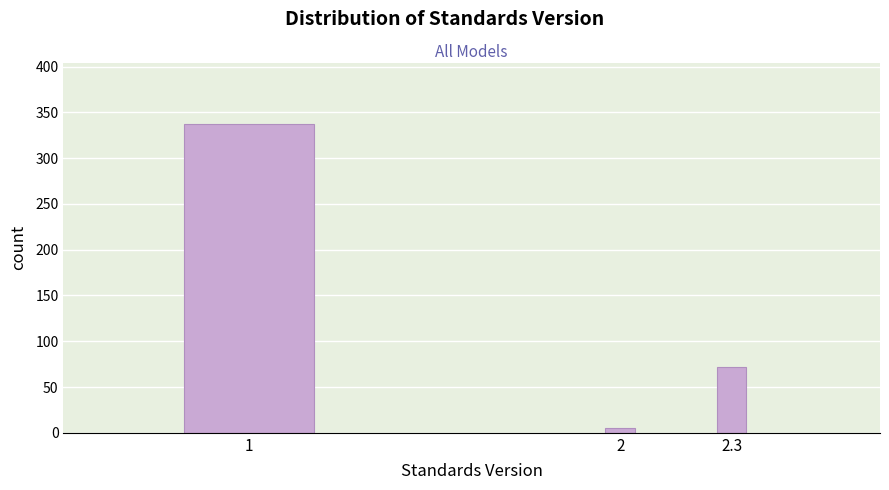

Reading left to right, list all the values displayed in this chart.

337	5	72